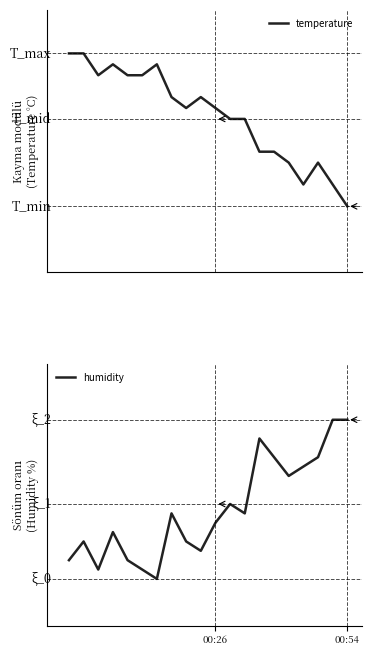

Does the chart display data point markers on the line(s)?

No